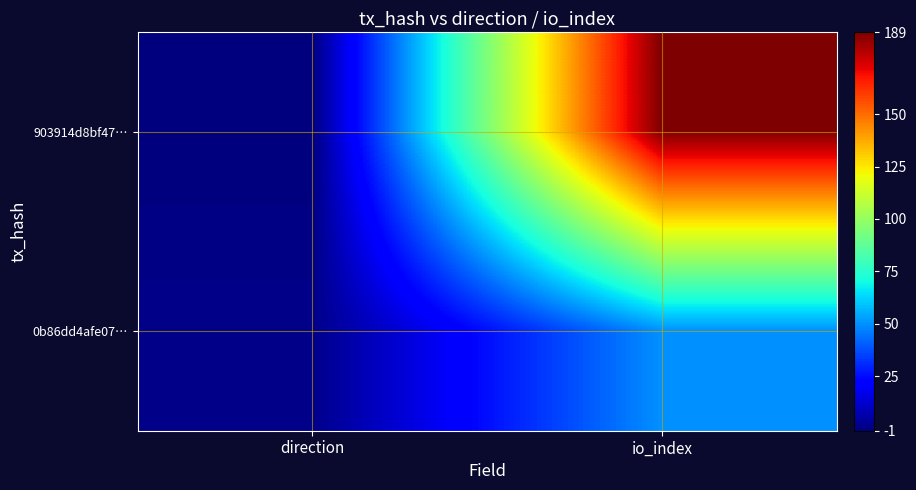

Rank the series at direction from highest to lowest value.

0b86dd4afe07…, 903914d8bf47…